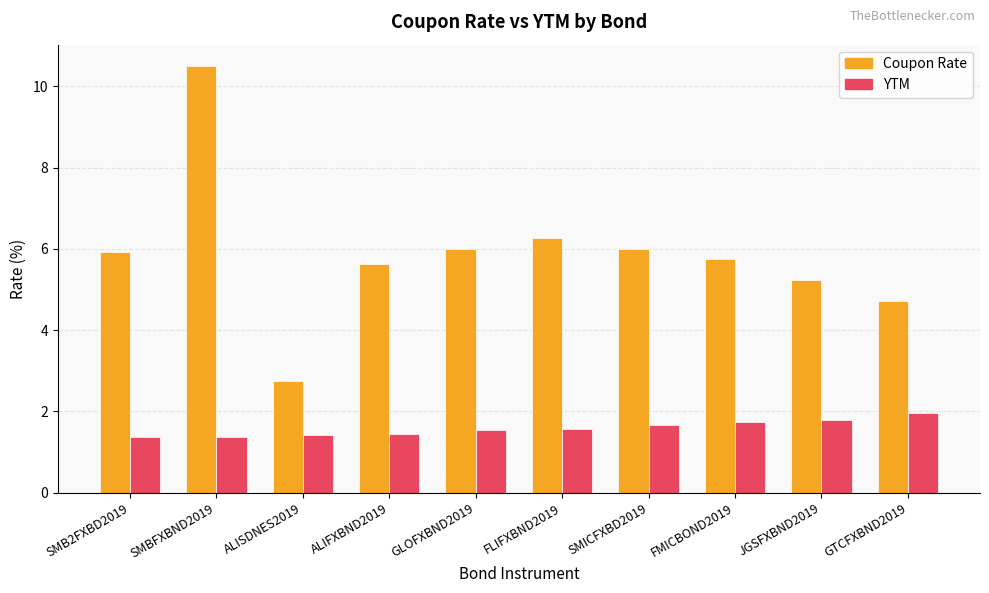

Between SMB2FXBD2019 and ALISDNES2019, which series saw the biggest shift?

Coupon Rate